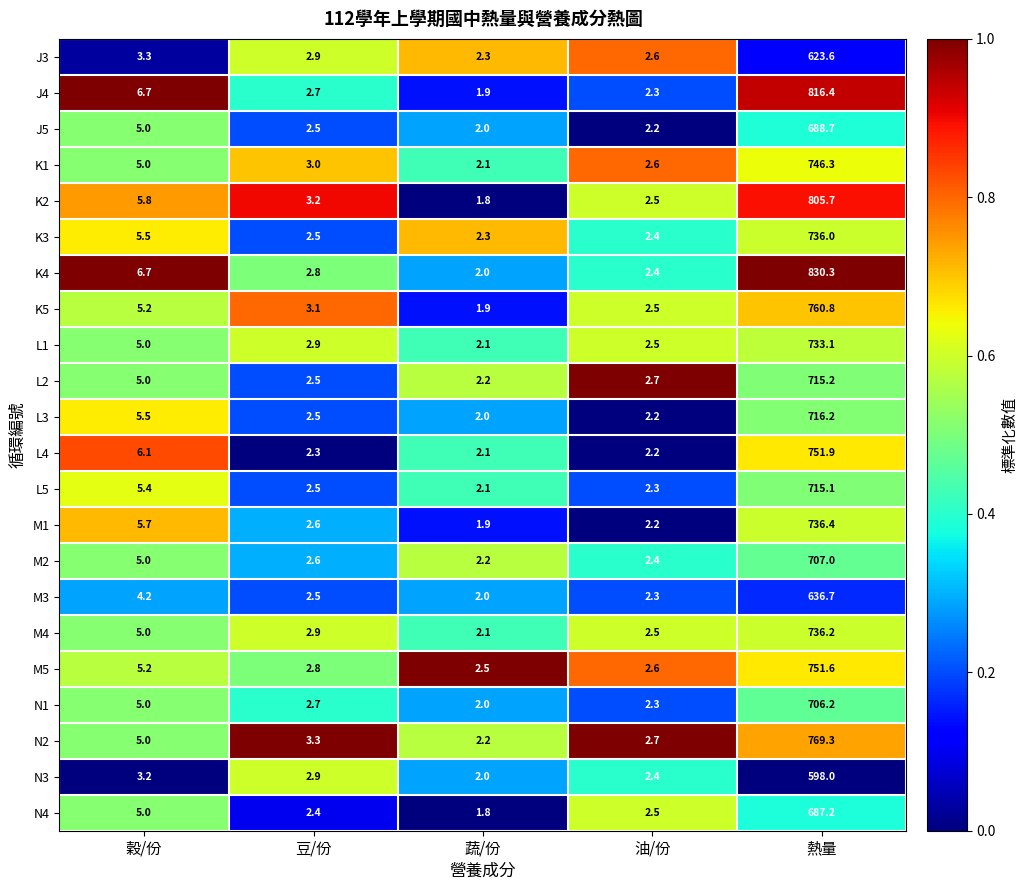

Which category has the highest value in the M3 series?

熱量